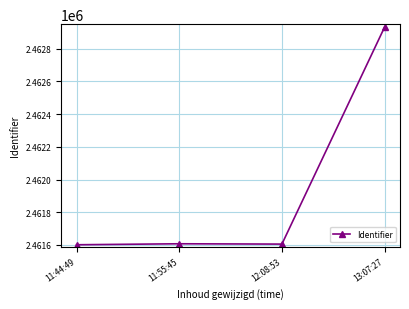

At which category does the data reach its first local peak?

11:55:45